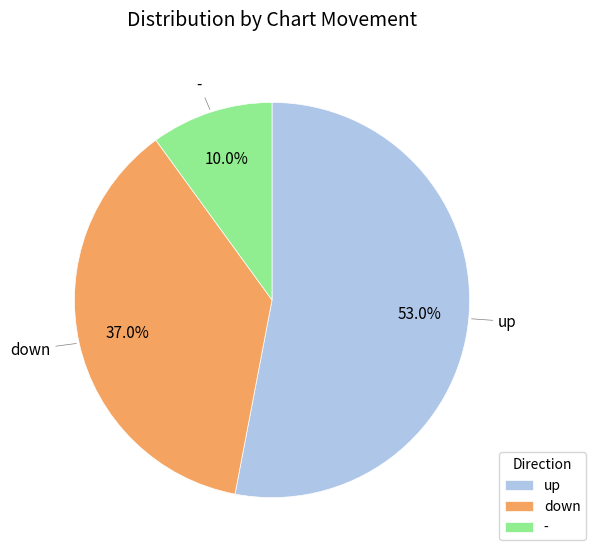

How many slices are in this pie chart?

3